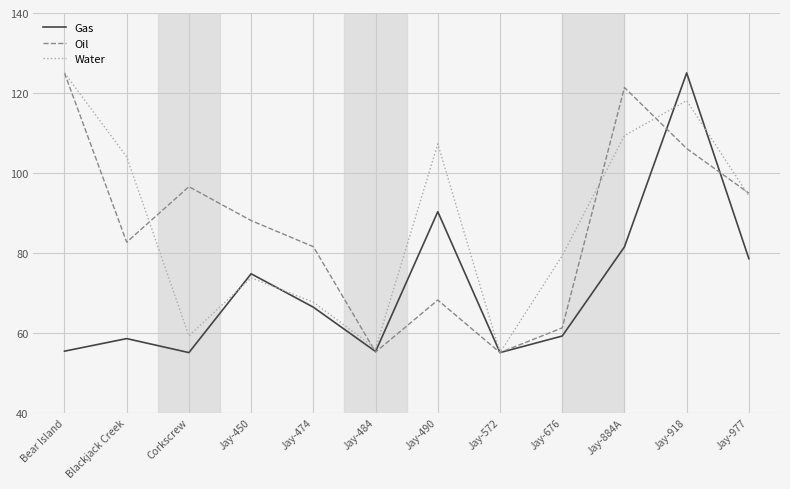

Read the Water value at Jay-450.

73.7